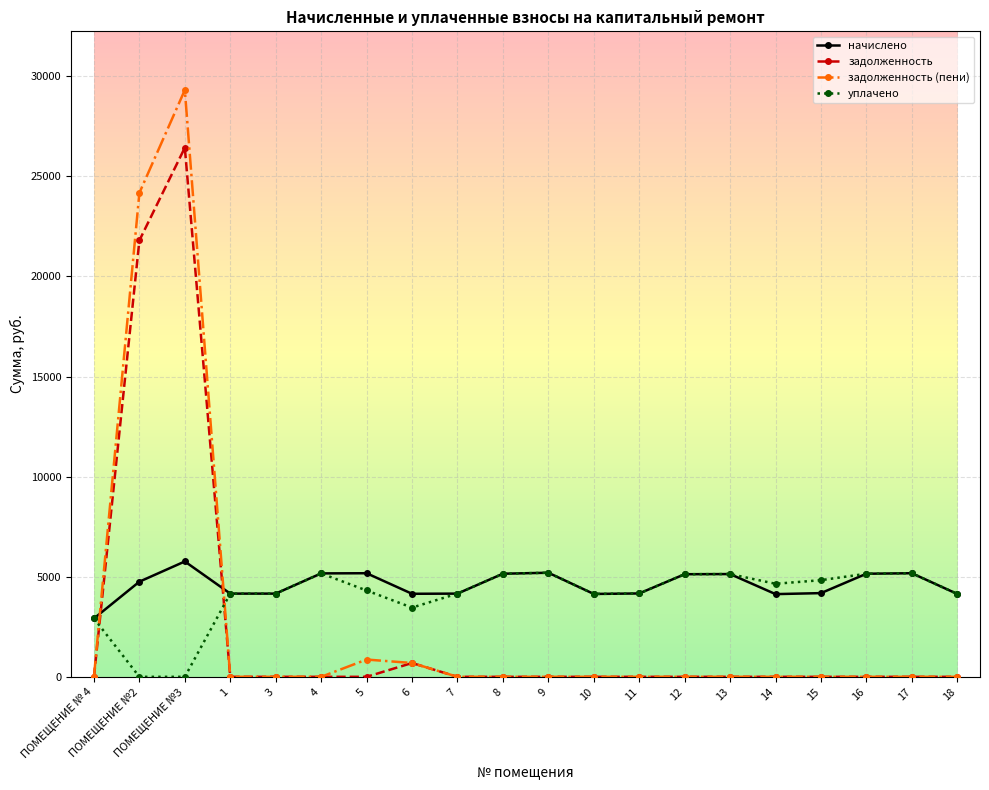

True or false: начислено has more than 2 points higher than both neighbors.

True